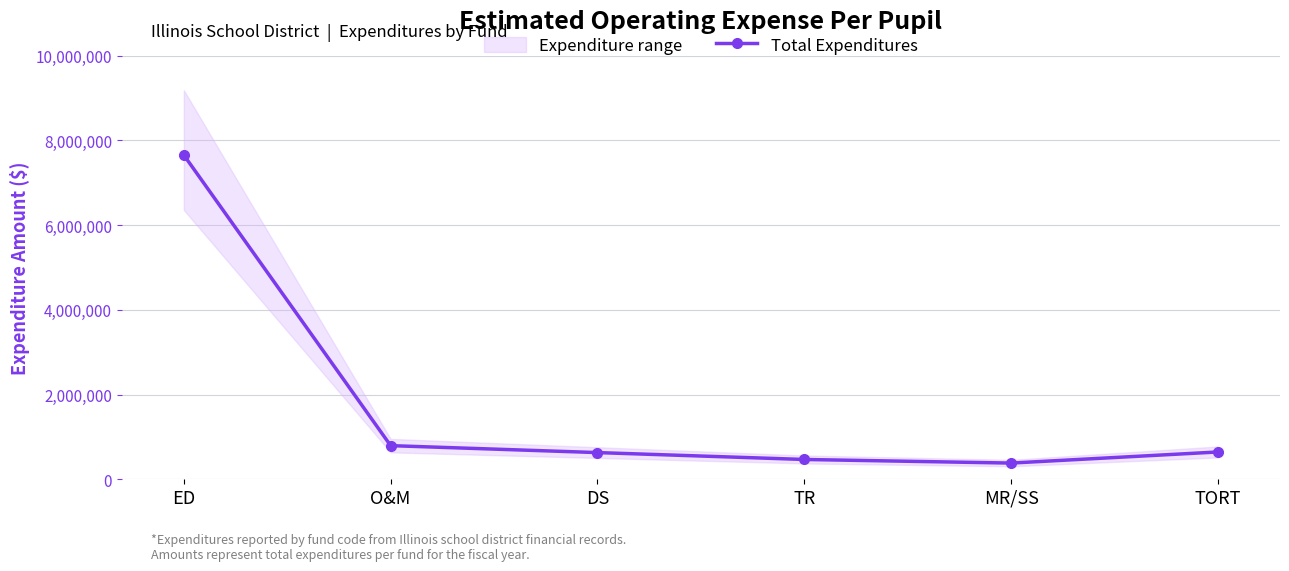

Reading left to right, list all the values displayed in this chart.

ED=7655630	O&M=794416	DS=630369	TR=467735	MR/SS=382648	TORT=644821